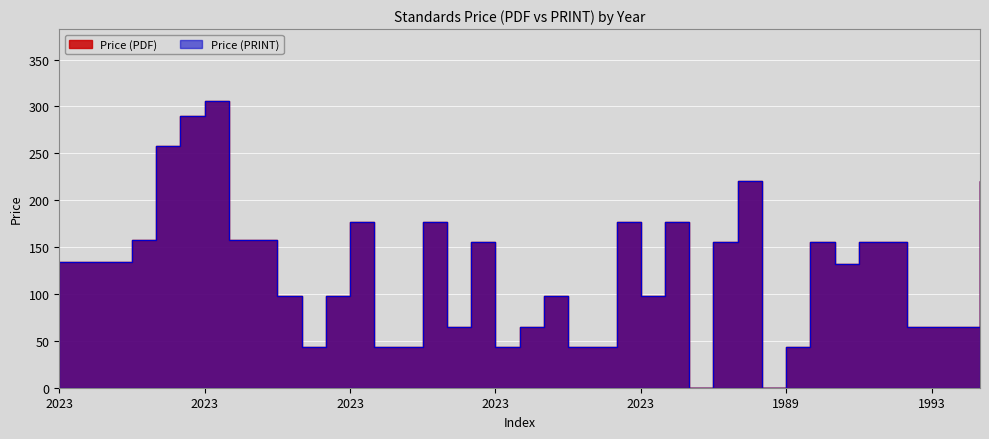

At which label is Price (PDF) closest to 153?

2023